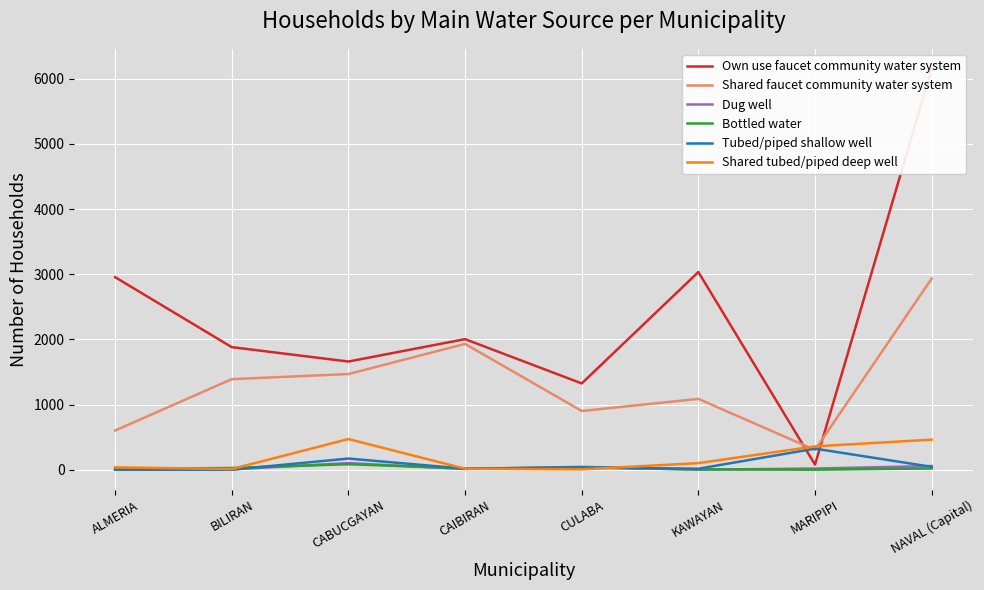

What is the label of the 7th point from the left?

MARIPIPI